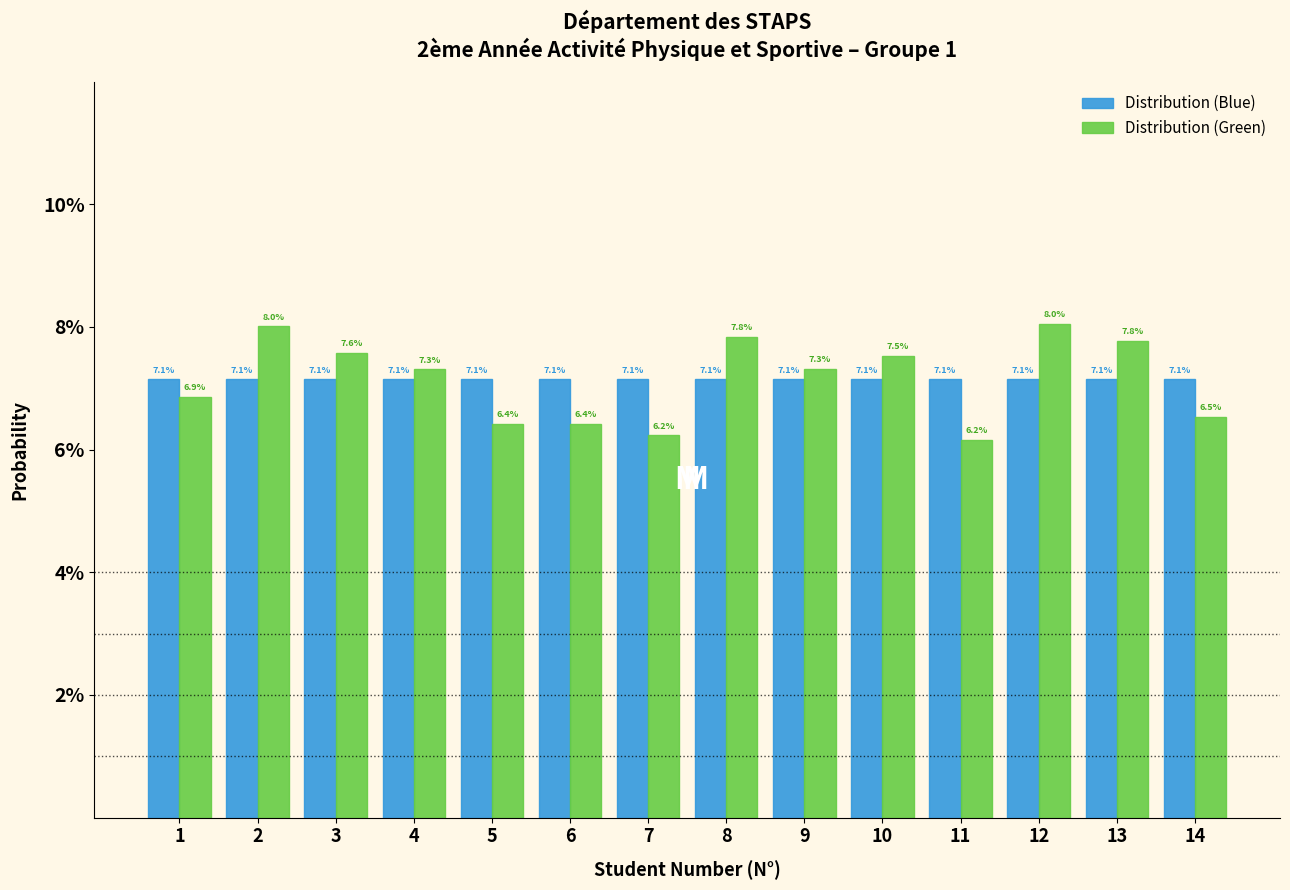

Are the bars grouped side by side (vs. stacked)?

Yes